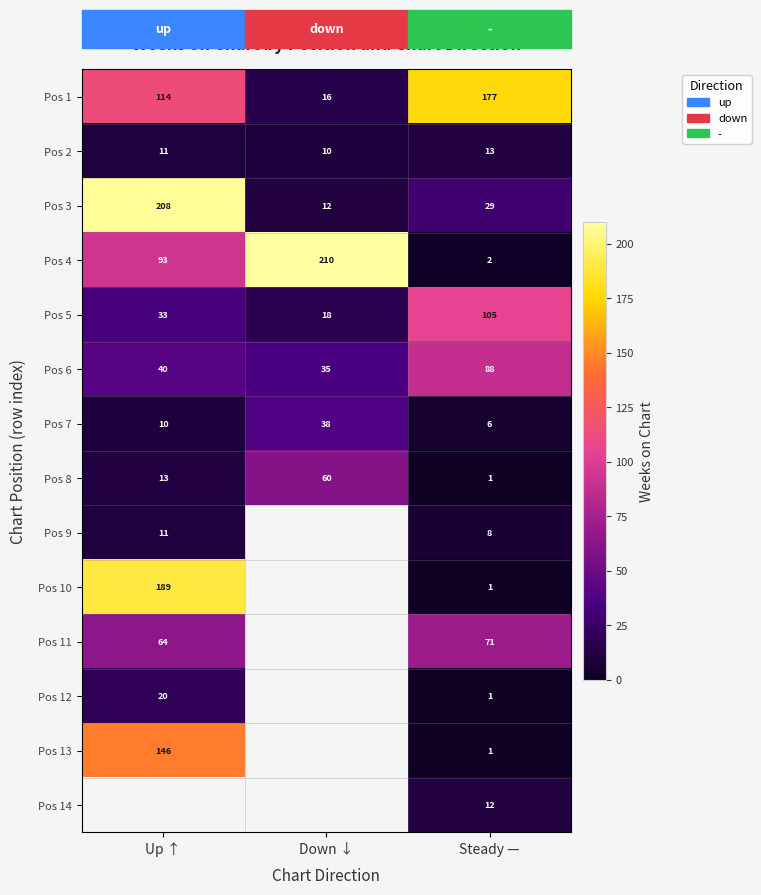

Where is Pos 6 nearest to the value 61?

Up ↑